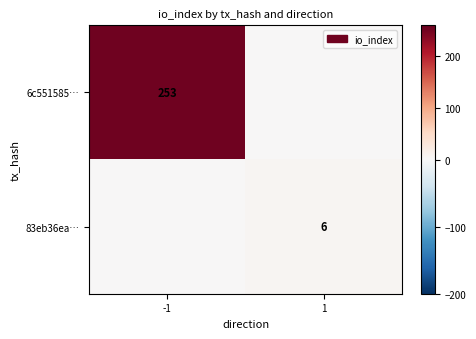

True or false: 6c551585… has a value of 357 at -1.

False